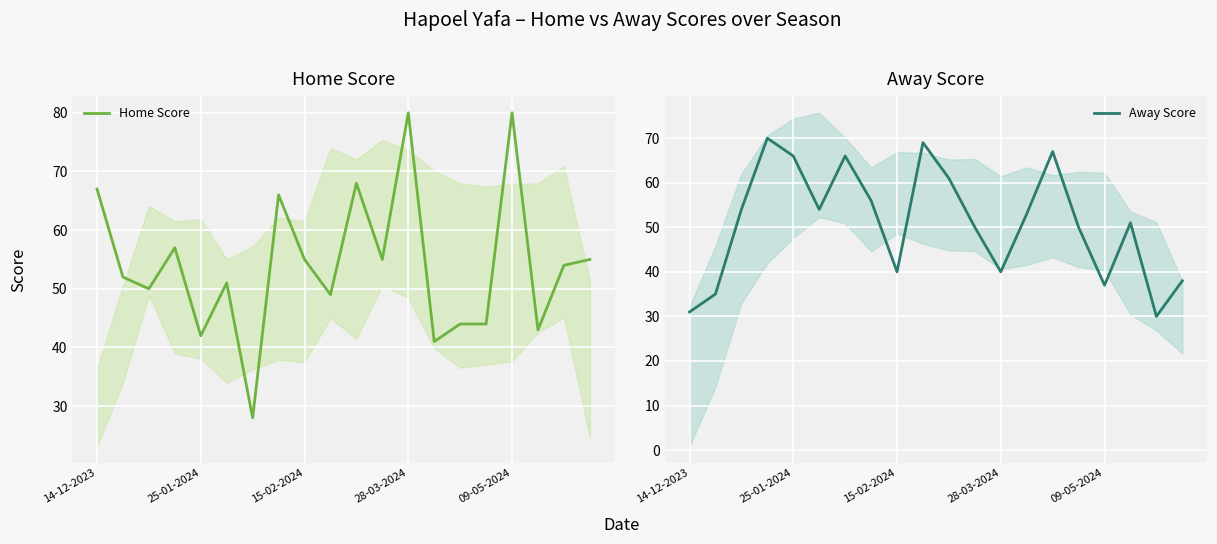

In Home Score, how many points are lower than both neighbors (excluding endpoints)?

7